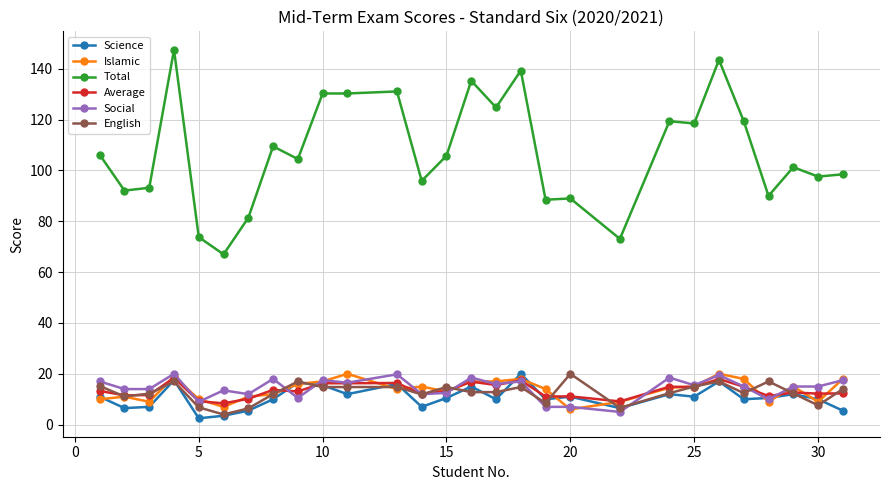

What is the lowest value of the Average series?

8.4